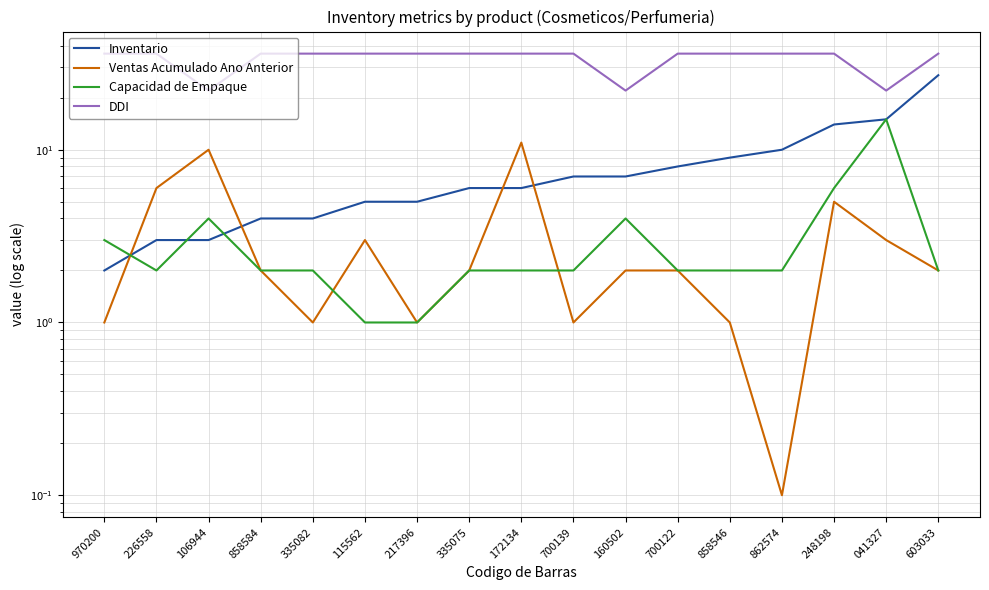

True or false: Capacidad de Empaque has more than 2 interior local peaks.

True